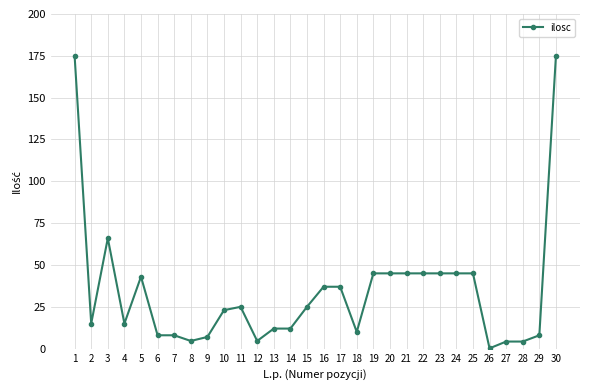

What is the average value?

34.5